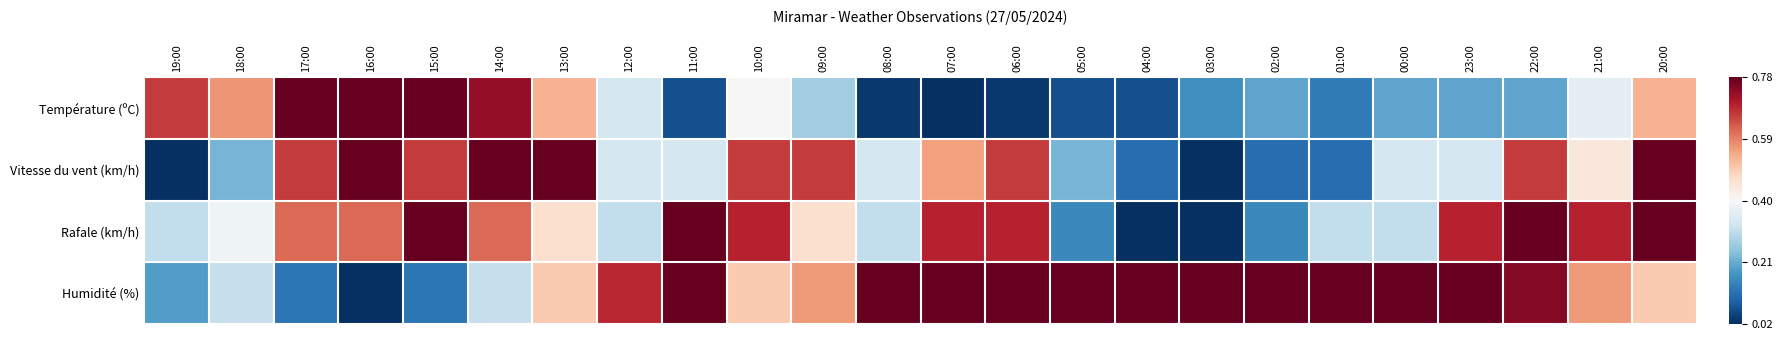

Which series has the largest range (max minus min)?

Température (ºC)